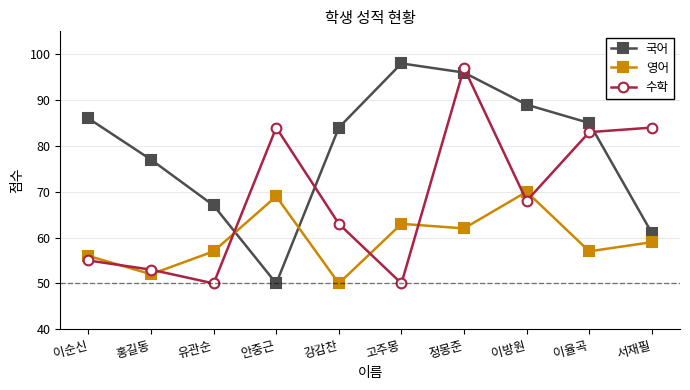

What are all the series names shown in the legend?

국어, 영어, 수학